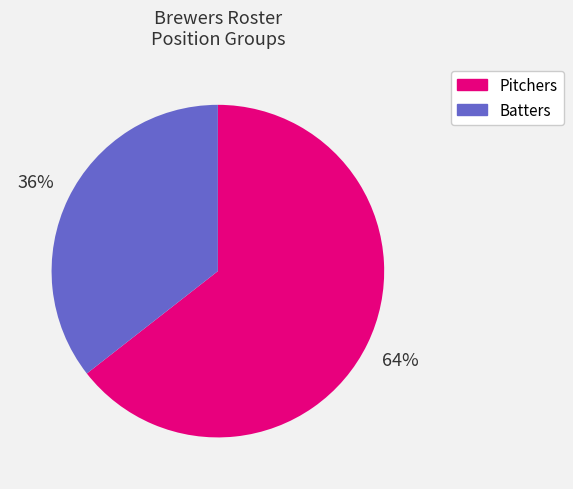

Approximately how many times larger is the value at Pitchers compared to Batters?

1.8